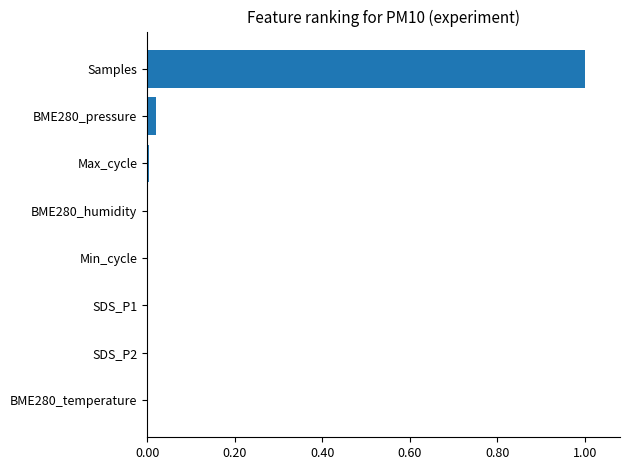

The chart shows a value of 0.0 at Max_cycle. True or false?

True